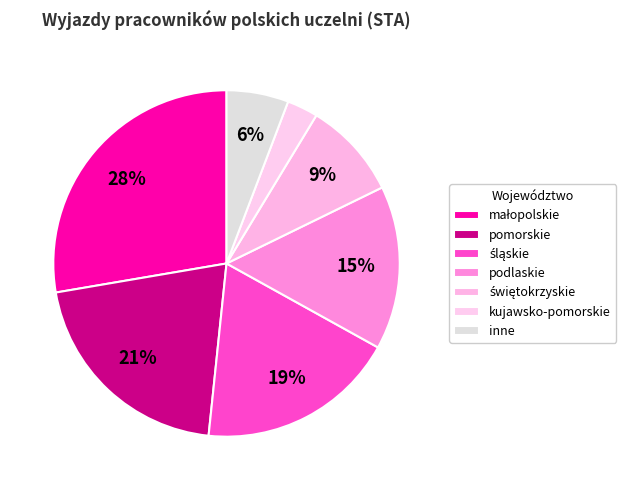

Count the number of slices in the pie.

7